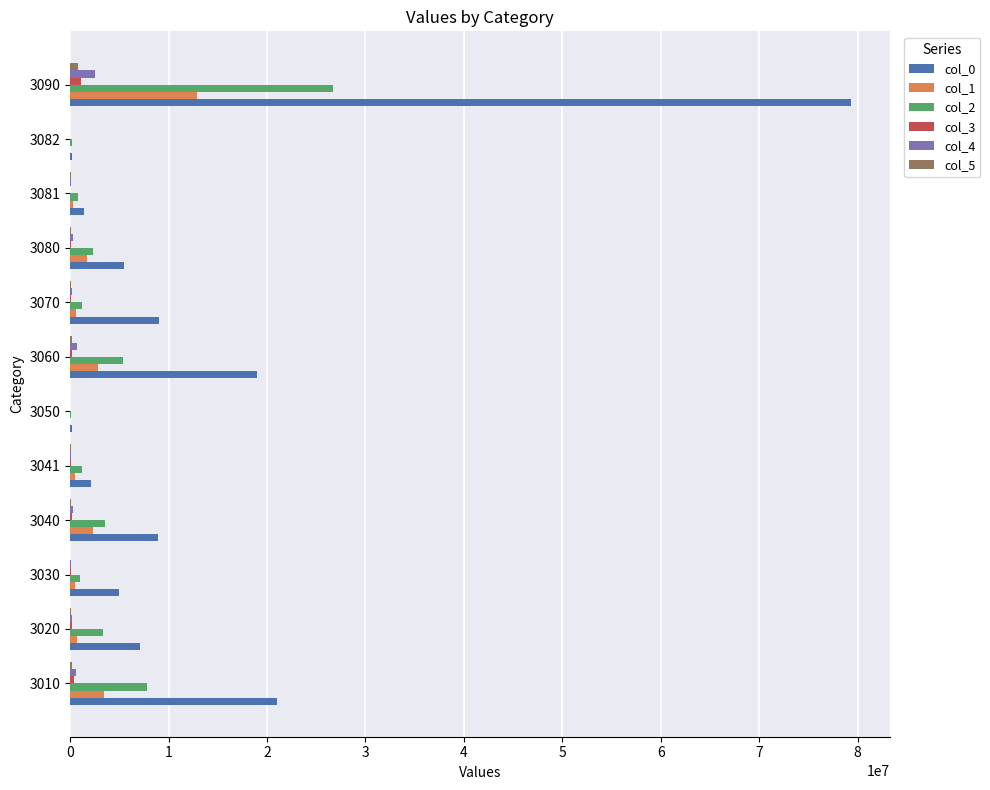

Which series has the largest total across all categories?

col_0